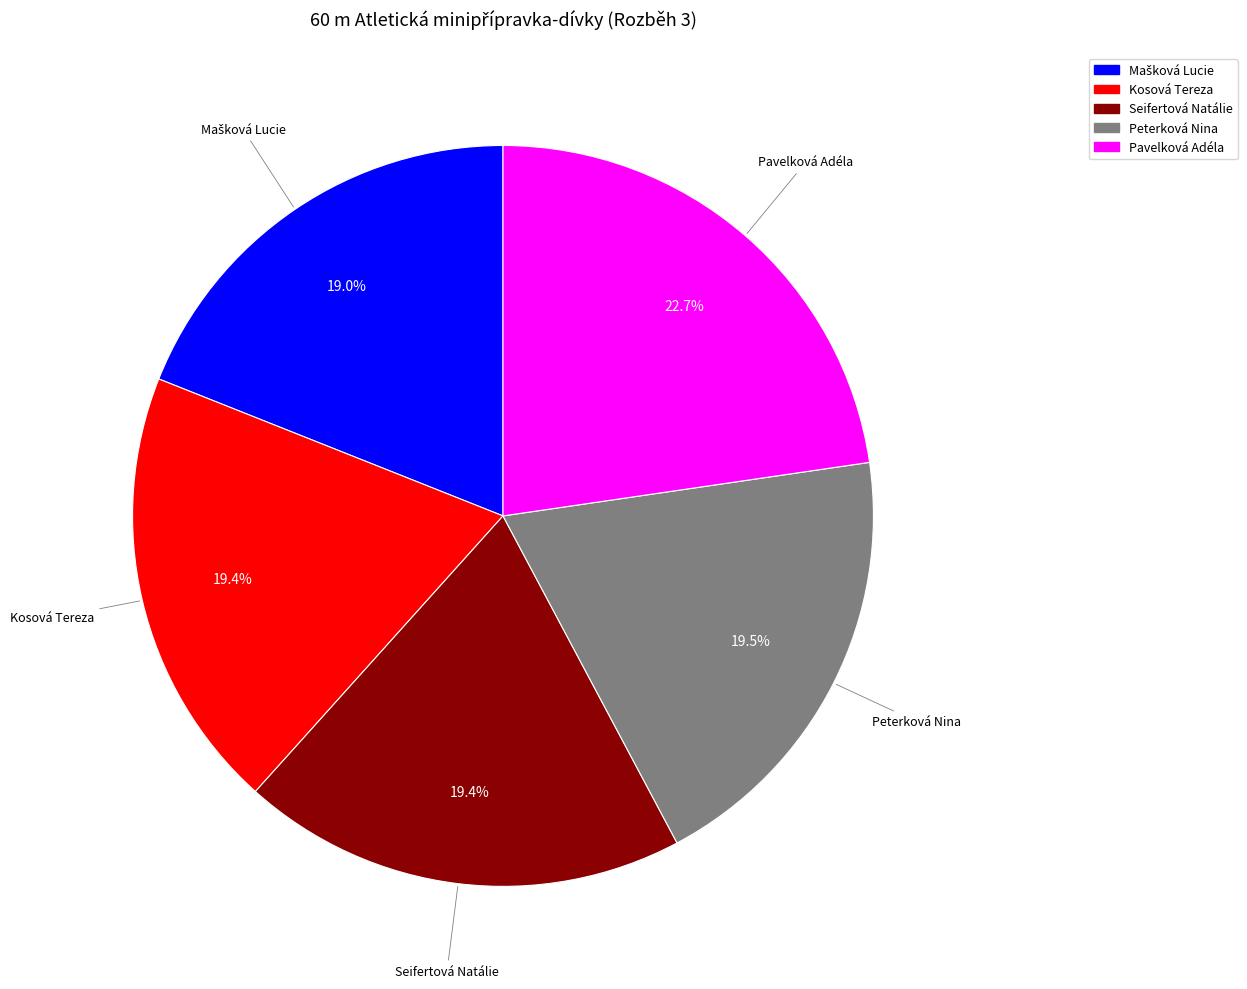

Does any single category account for the majority?

No